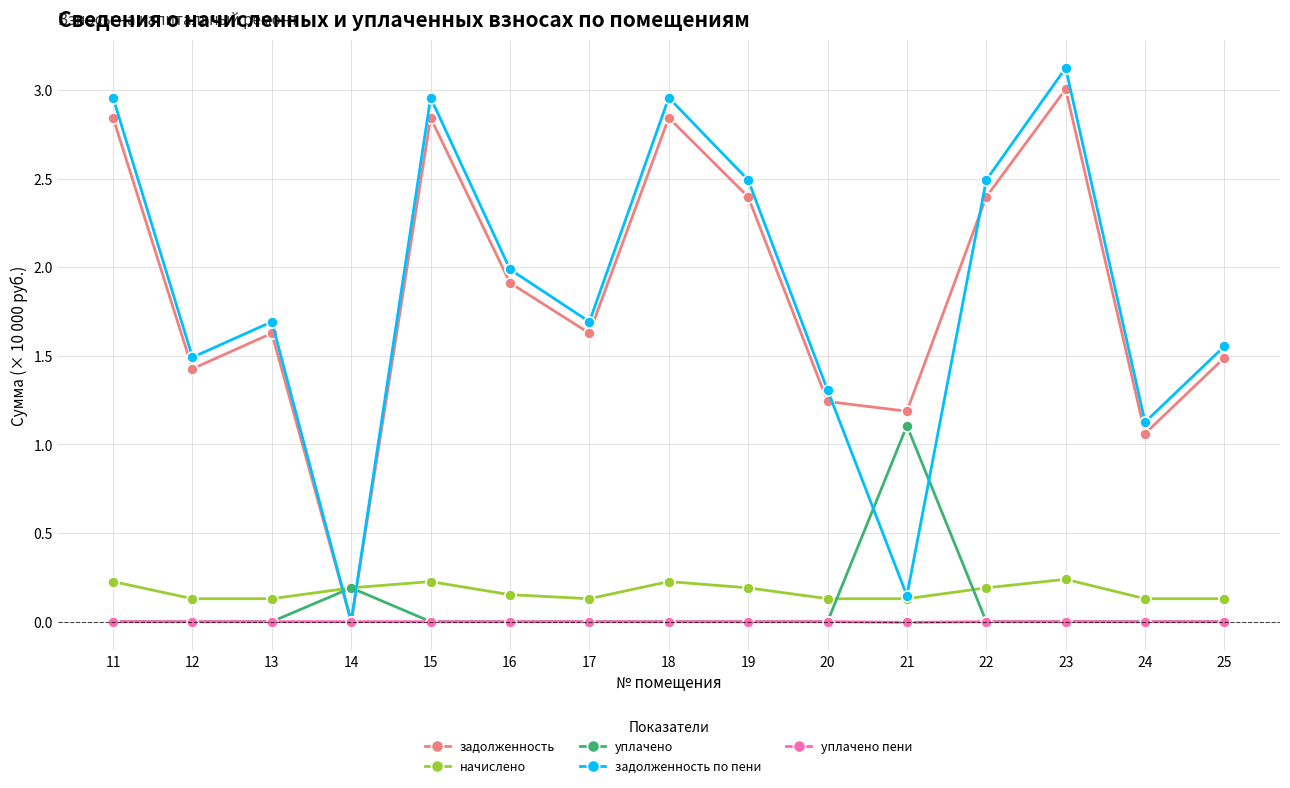

Where is the first local maximum for задолженность?

13